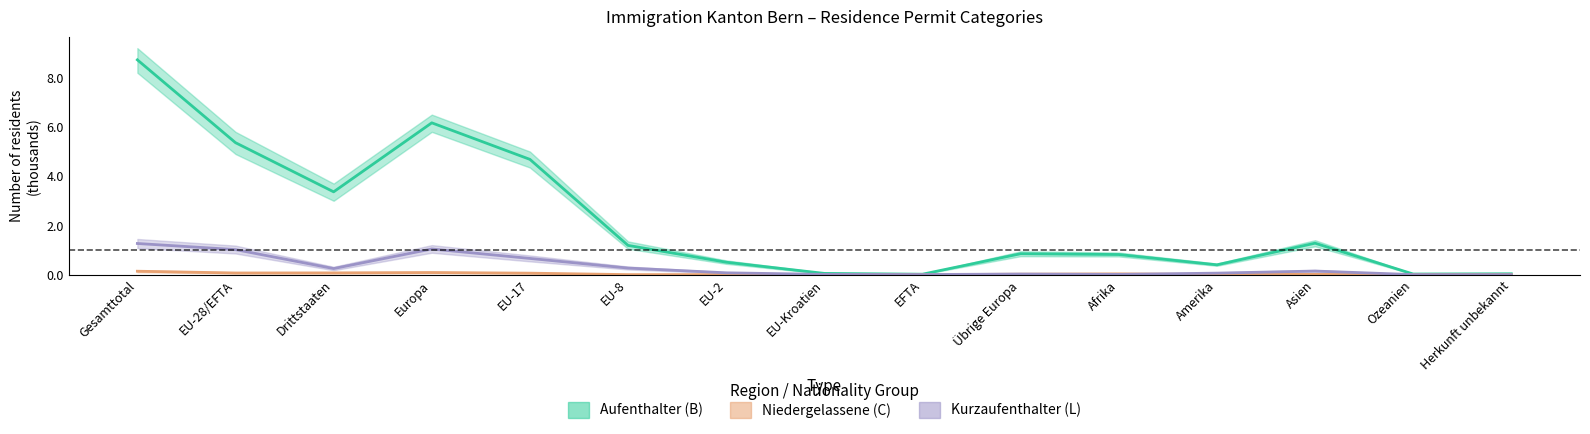

Which category has the lowest value across all series?

EFTA